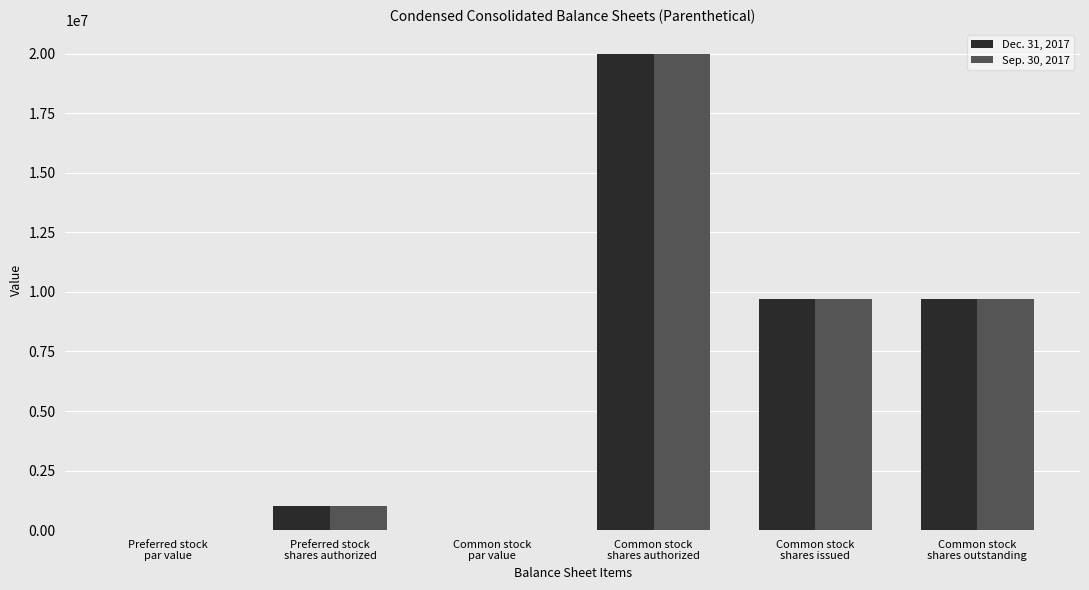

Is it true that Dec. 31, 2017 equals 2864653.1 at Common stock
shares issued?

False